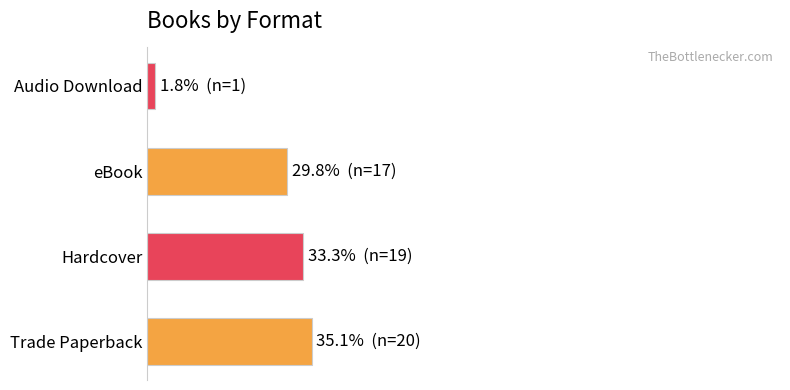

Does the chart contain stacked bars?

No